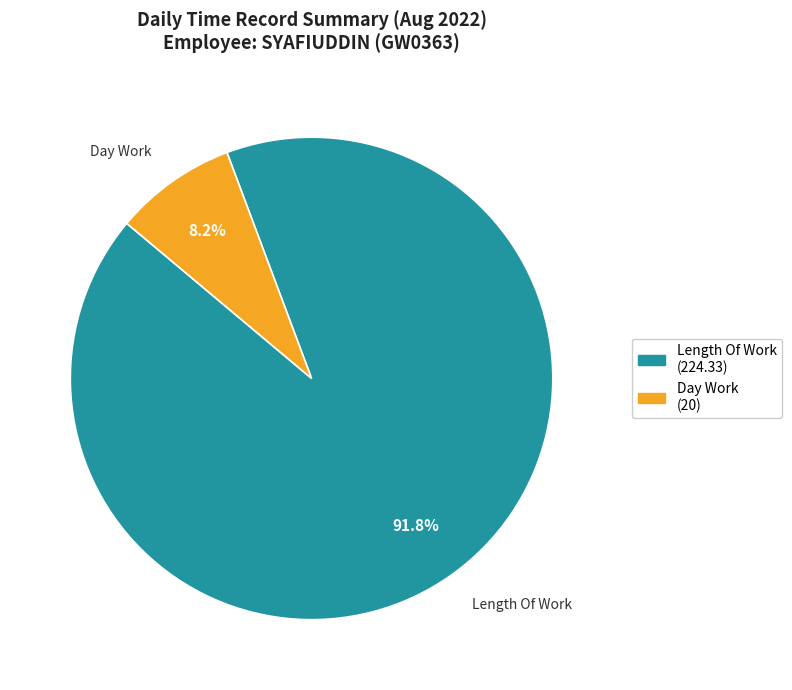

Do Length Of Work (224.33) and Day Work (20) together represent more than half of the pie?

Yes